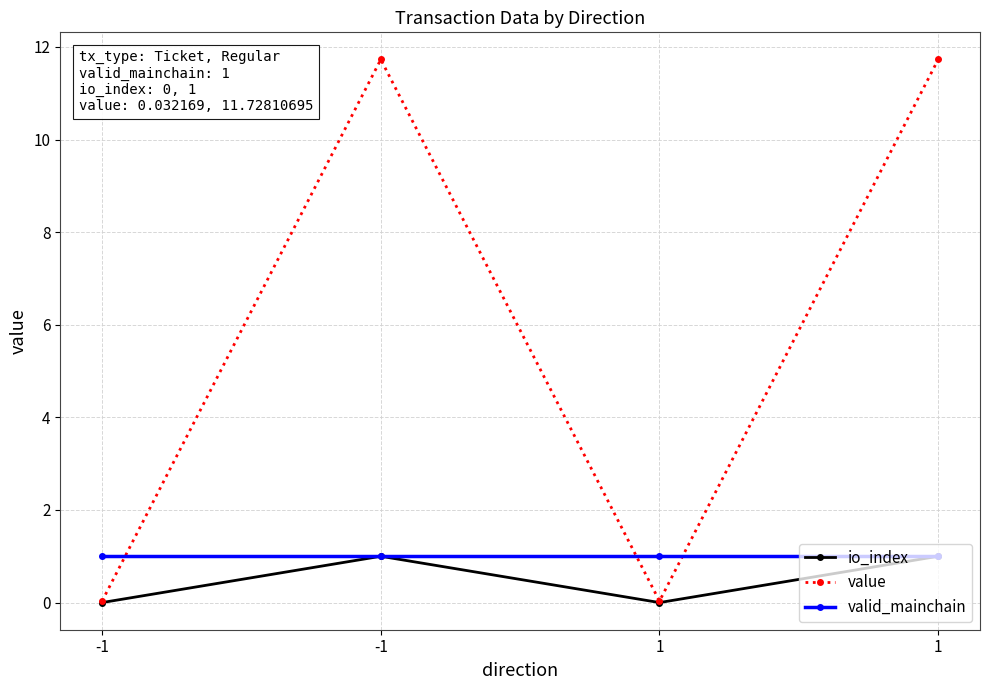

How many lines are shown in the chart?

3